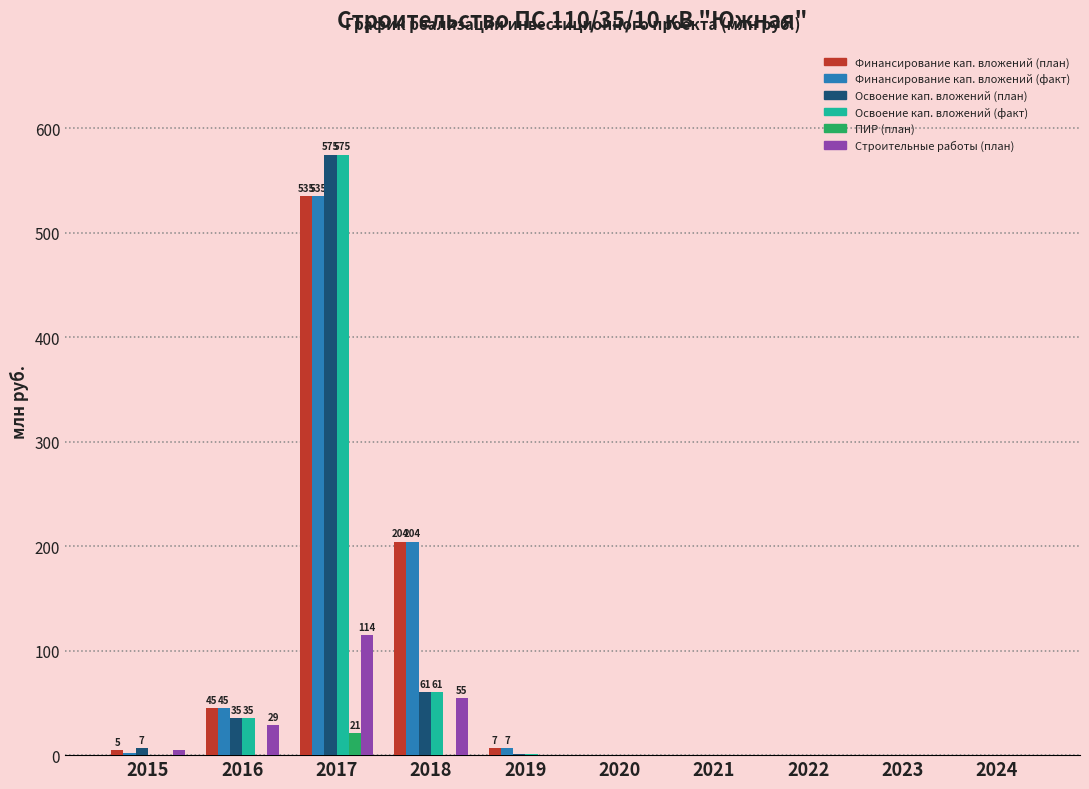

Is the value of Строительные работы (план) at 2017 greater than the value of Освоение кап. вложений (план) at 2017?

No